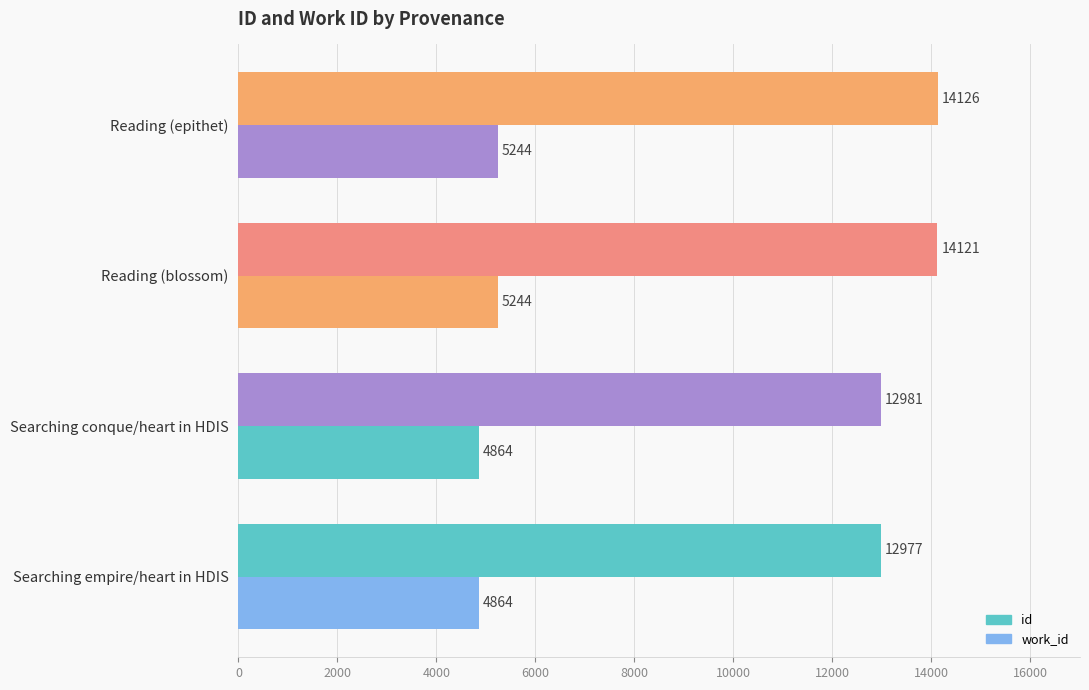

Count the number of categories in the chart.

4